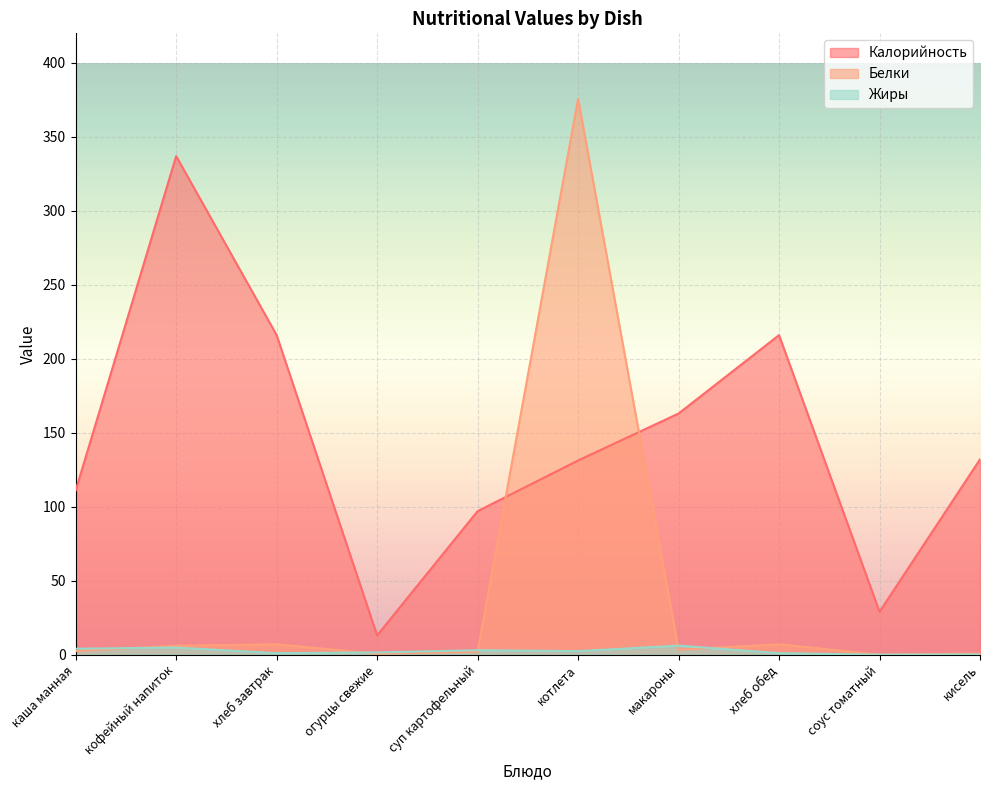

The value of Жиры at соус томатный is 2.3. True or false?

False